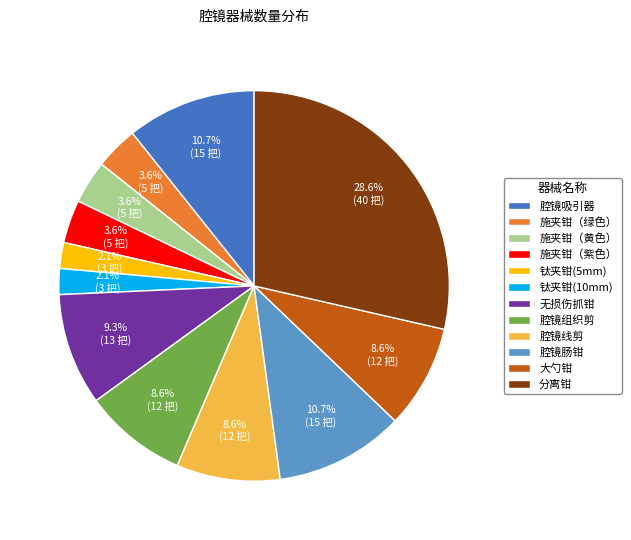

What is the ratio of the value at 大勺钳 to the value at 无损伤抓钳?

0.9